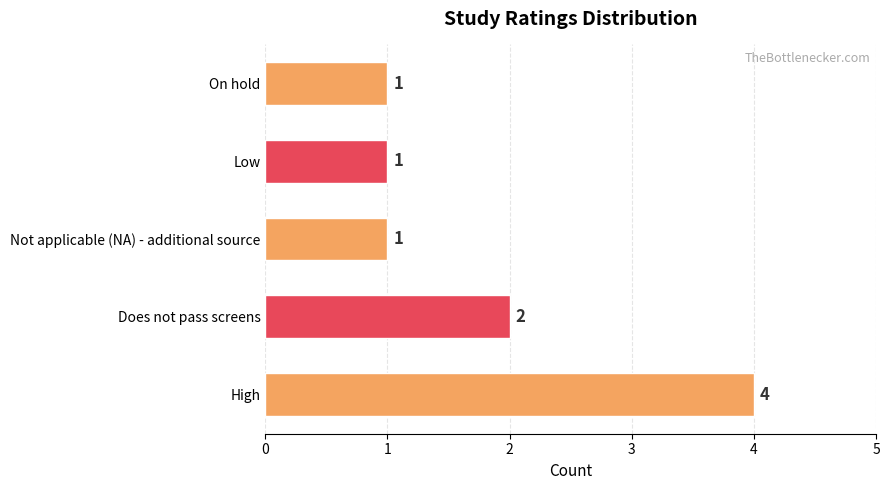

How many categories are shown in the chart?

5